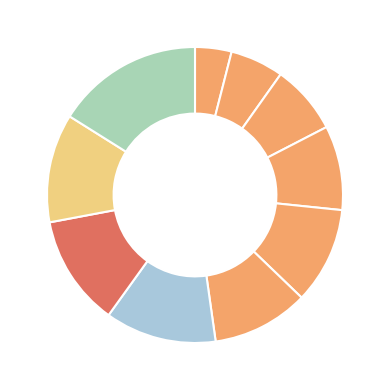

How many slices are in this pie chart?

10